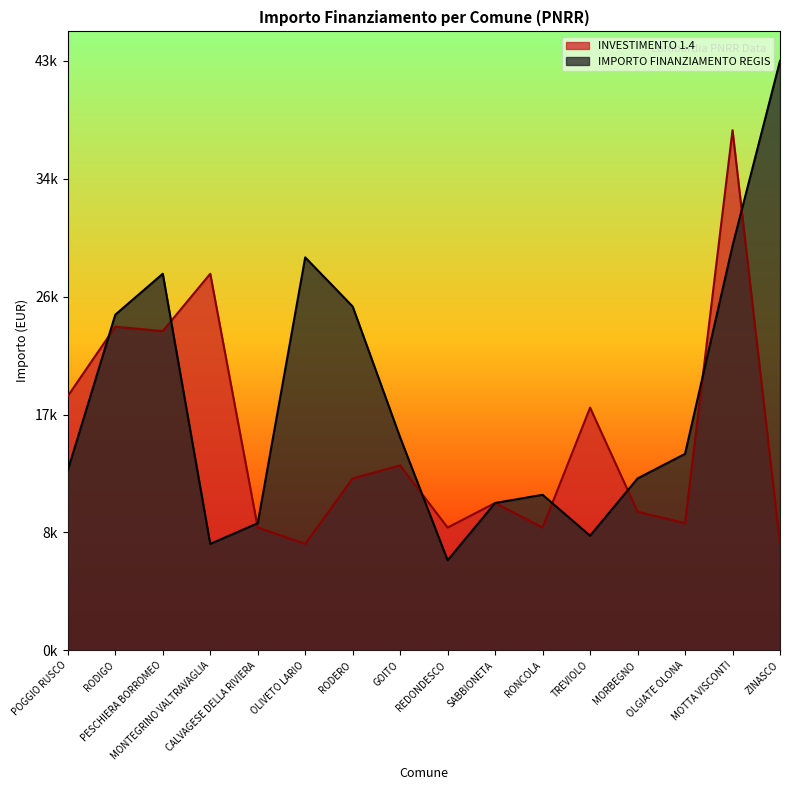

Is the value of INVESTIMENTO 1.4 at MONTEGRINO VALTRAVAGLIA greater than the value of IMPORTO FINANZIAMENTO REGIS at OLGIATE OLONA?

Yes